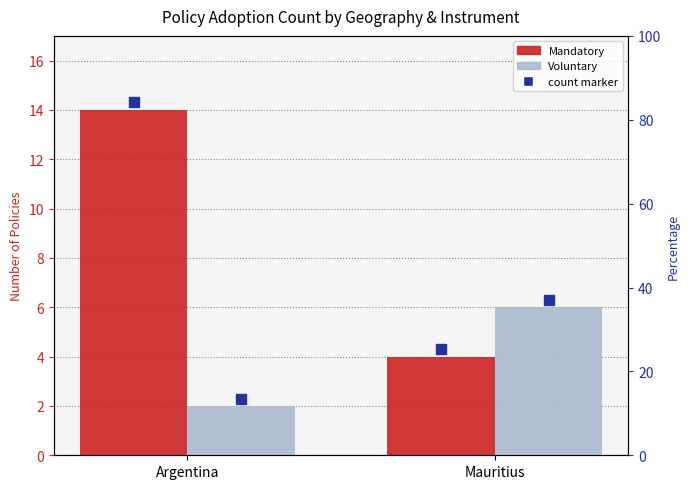

The value of Mandatory at Mauritius is 4. True or false?

True